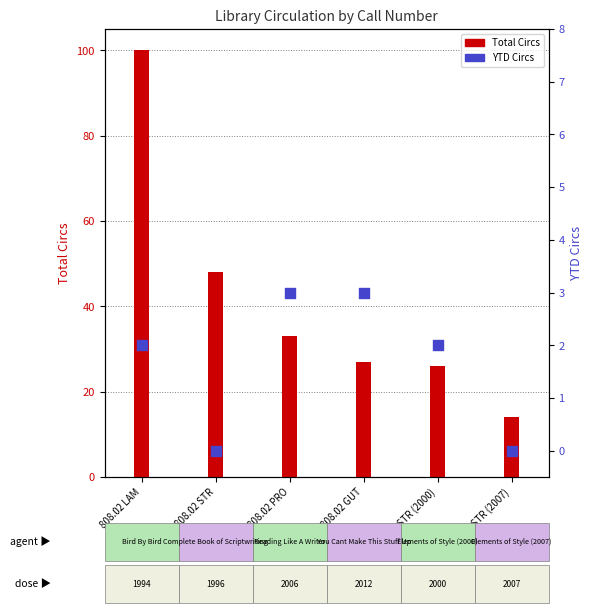

Which series contains the highest Y value?

Total Circs